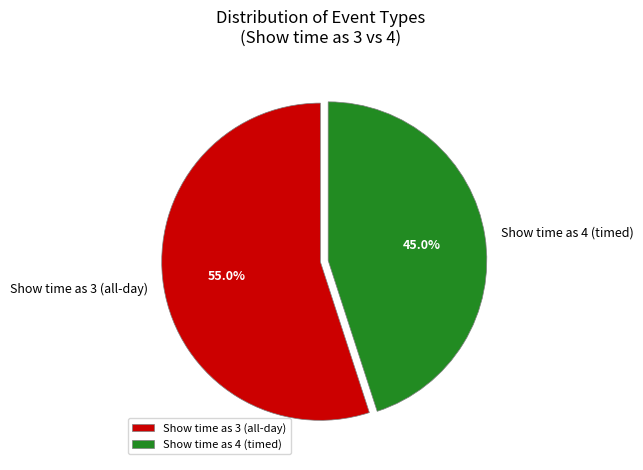

Rank the categories by value from highest to lowest.

Show time as 3 (all-day), Show time as 4 (timed)